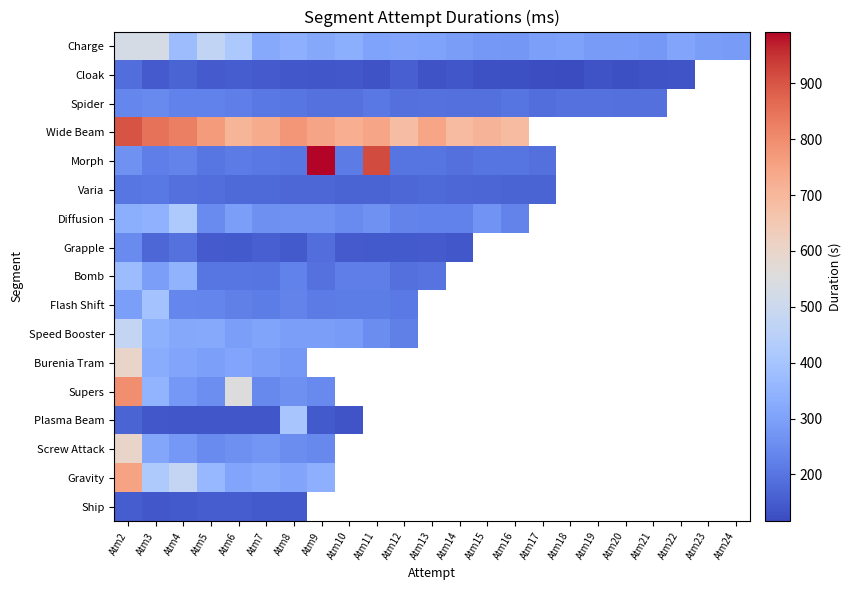

List the series in order of their peak value, lowest first.

Ship, Cloak, Varia, Spider, Grapple, Bomb, Flash Shift, Plasma Beam, Diffusion, Speed Booster, Charge, Burenia Tram, Screw Attack, Gravity, Supers, Wide Beam, Morph